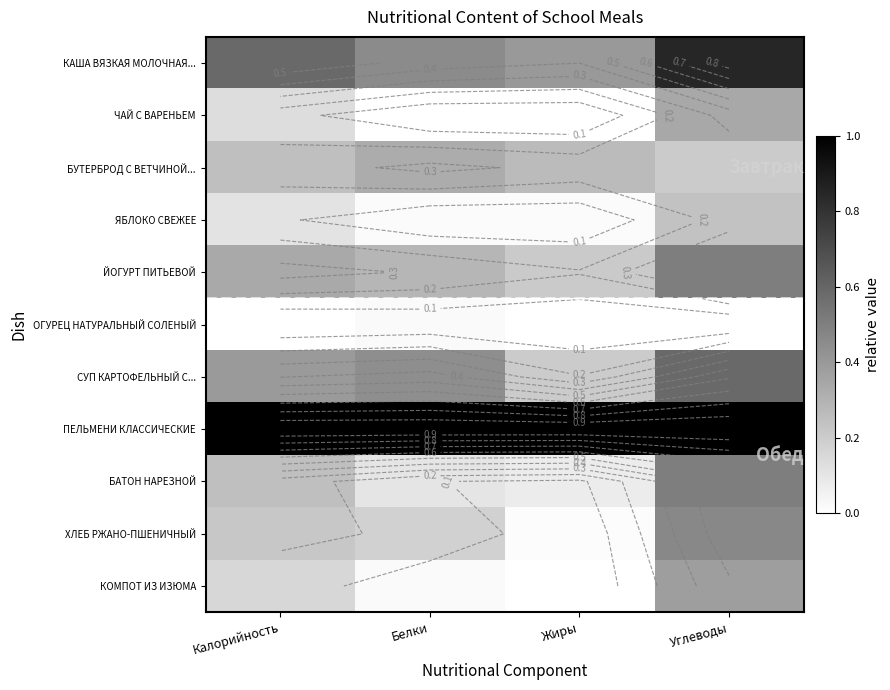

What is the difference between the maximum and minimum values in the СУП КАРТОФЕЛЬНЫЙ С... series?

0.4